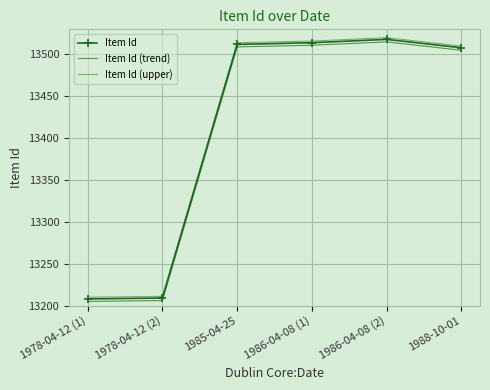

What is the difference between the Item Id values at 1978-04-12 (2) and 1986-04-08 (2)?

309